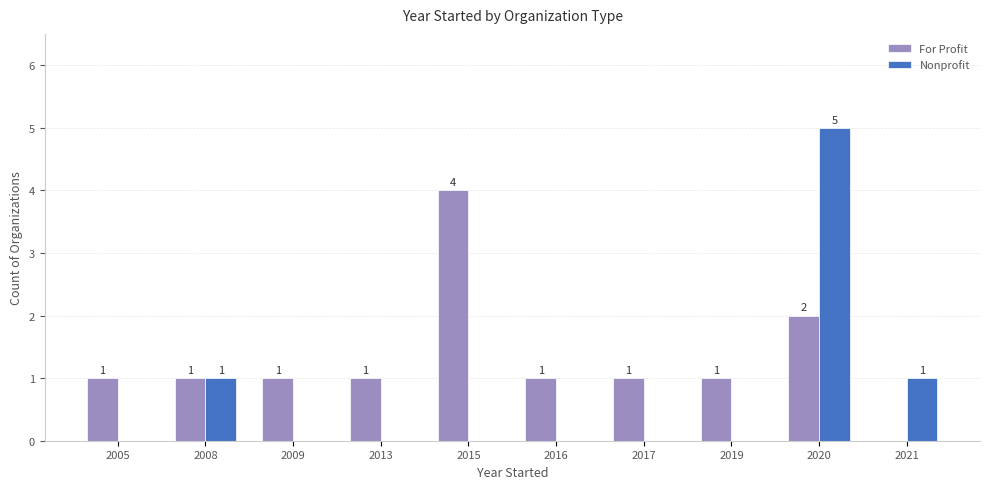

Which label corresponds to the largest value in the chart?

2020